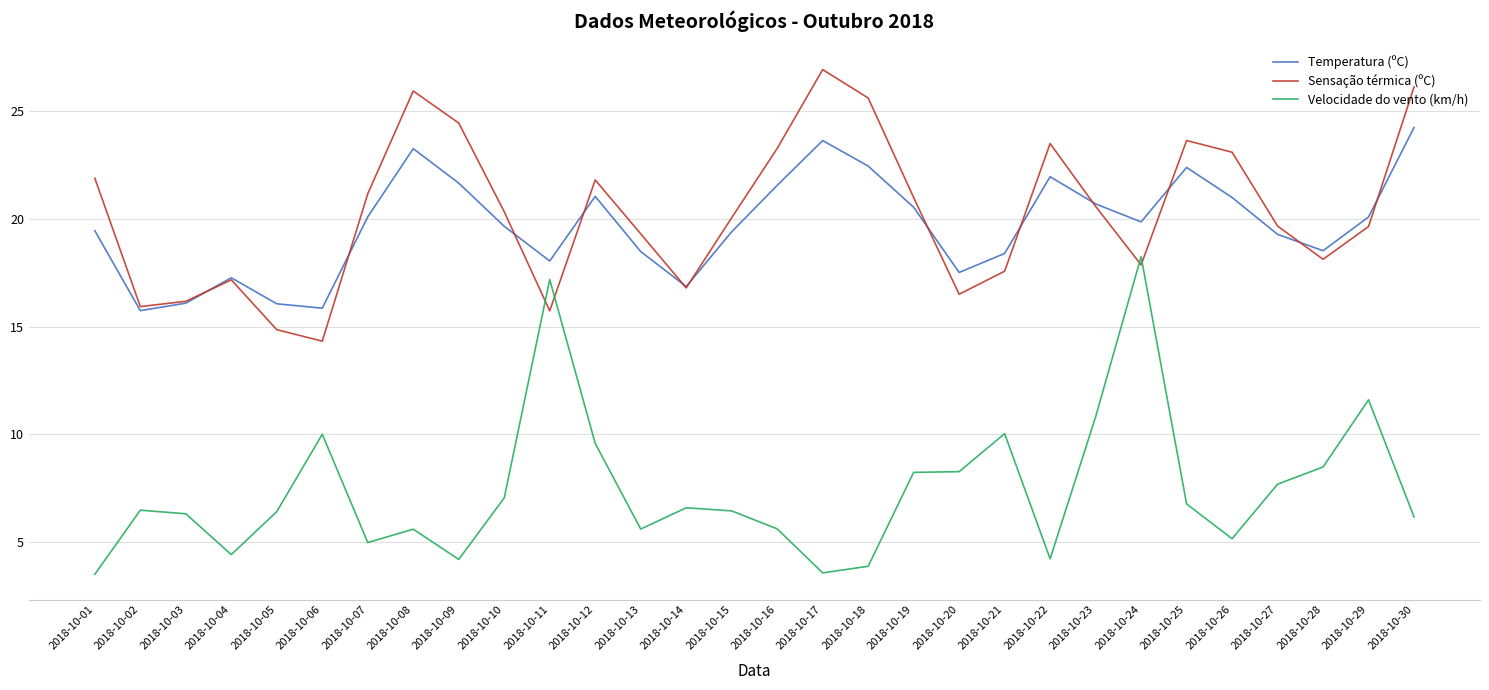

Does the chart display data point markers on the line(s)?

No